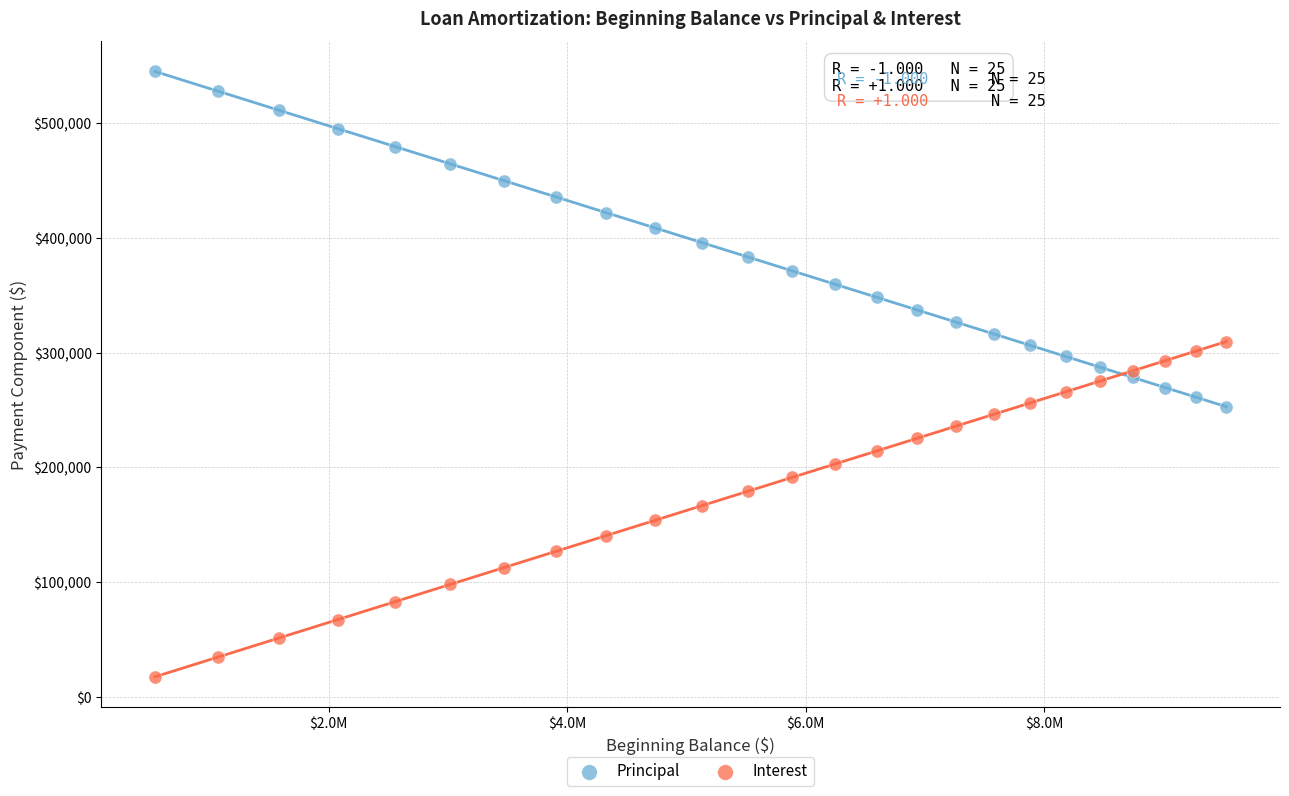

What is the X range (max minus min) for the scatter plot?

8983887.1